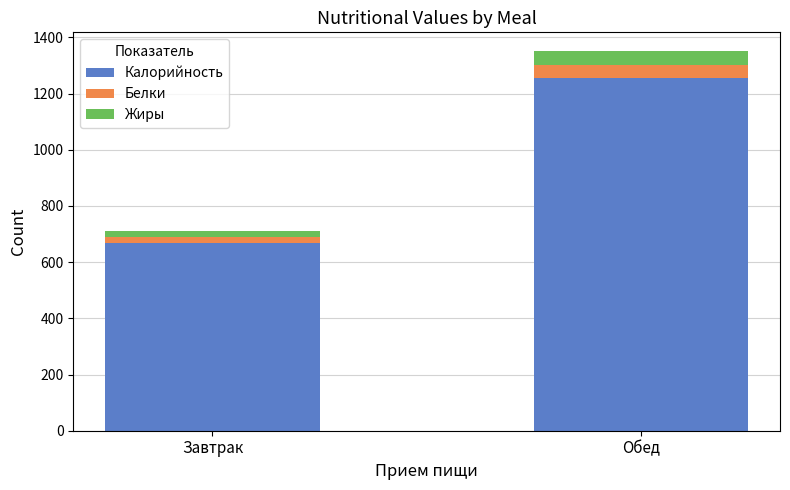

Are the bars grouped side by side (vs. stacked)?

No